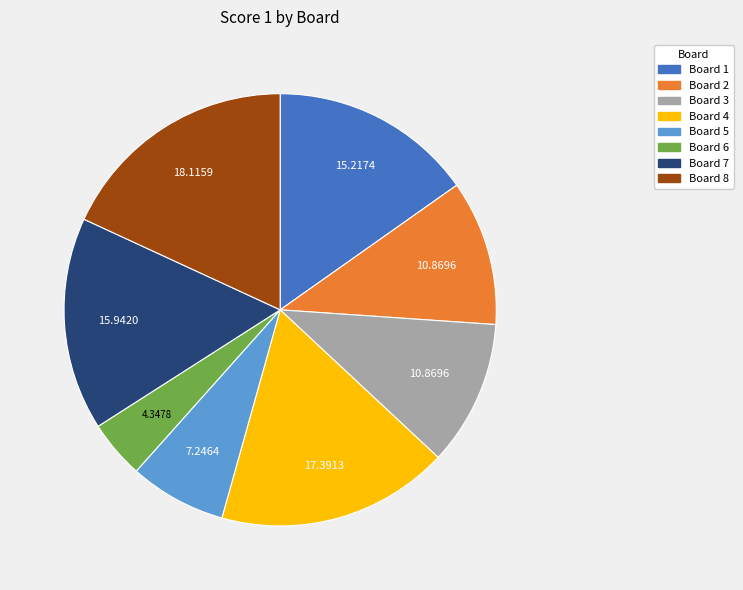

Does Board 3 account for over 50% of the chart?

No